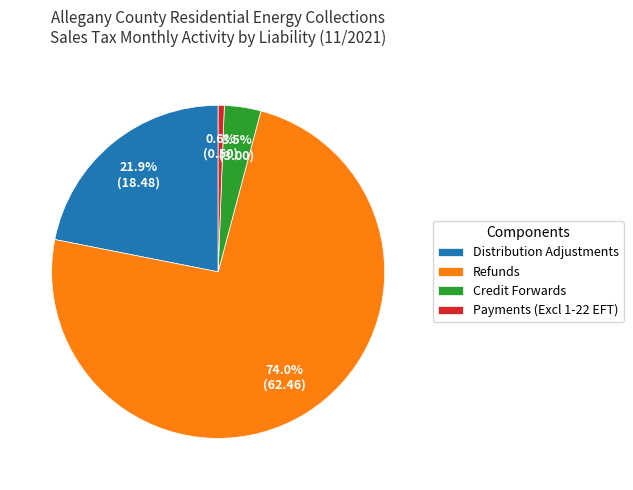

Does any single category account for the majority?

Yes